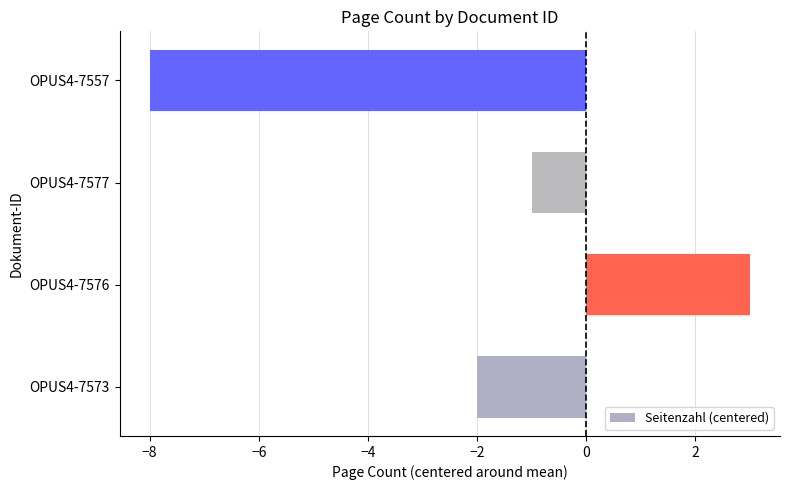

What is the difference between the second highest and minimum values?

7